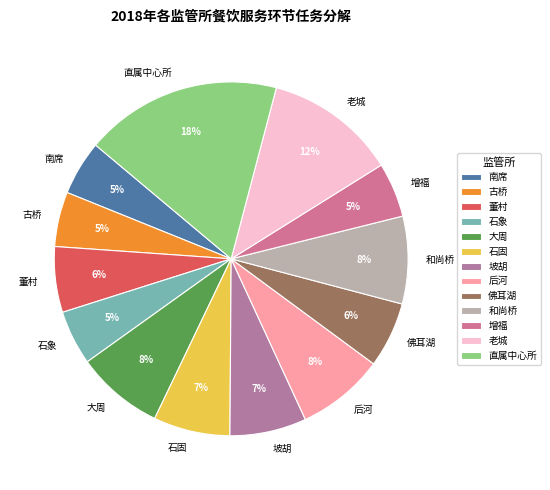

What percentage is the 坡胡 slice, to the nearest percent?

7%